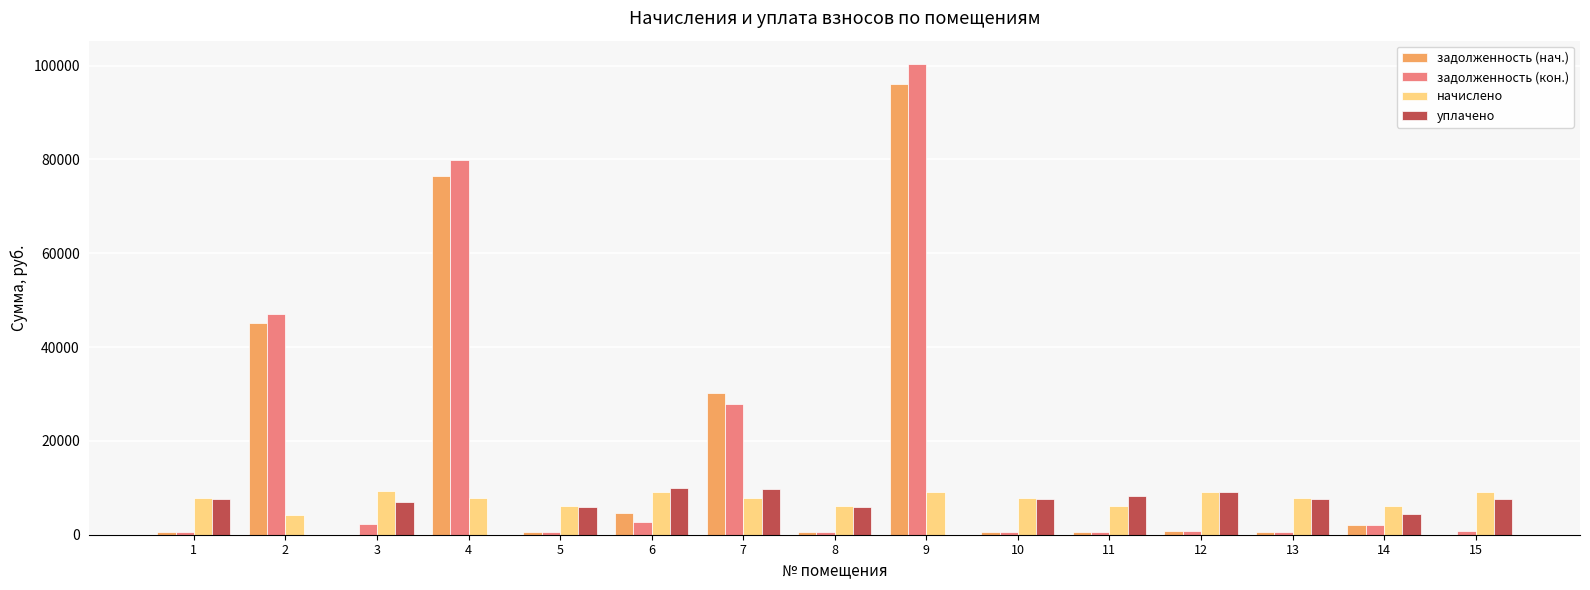

Between 2 and 8, which series saw the biggest shift?

задолженность (кон.)